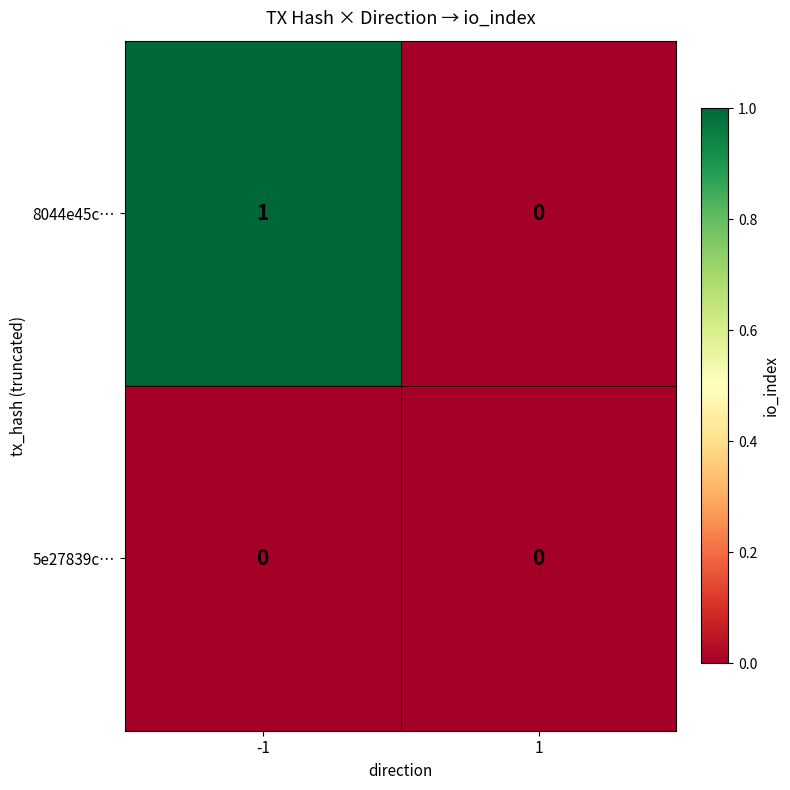

Rank the series by their average value, from lowest to highest.

5e27839c…, 8044e45c…